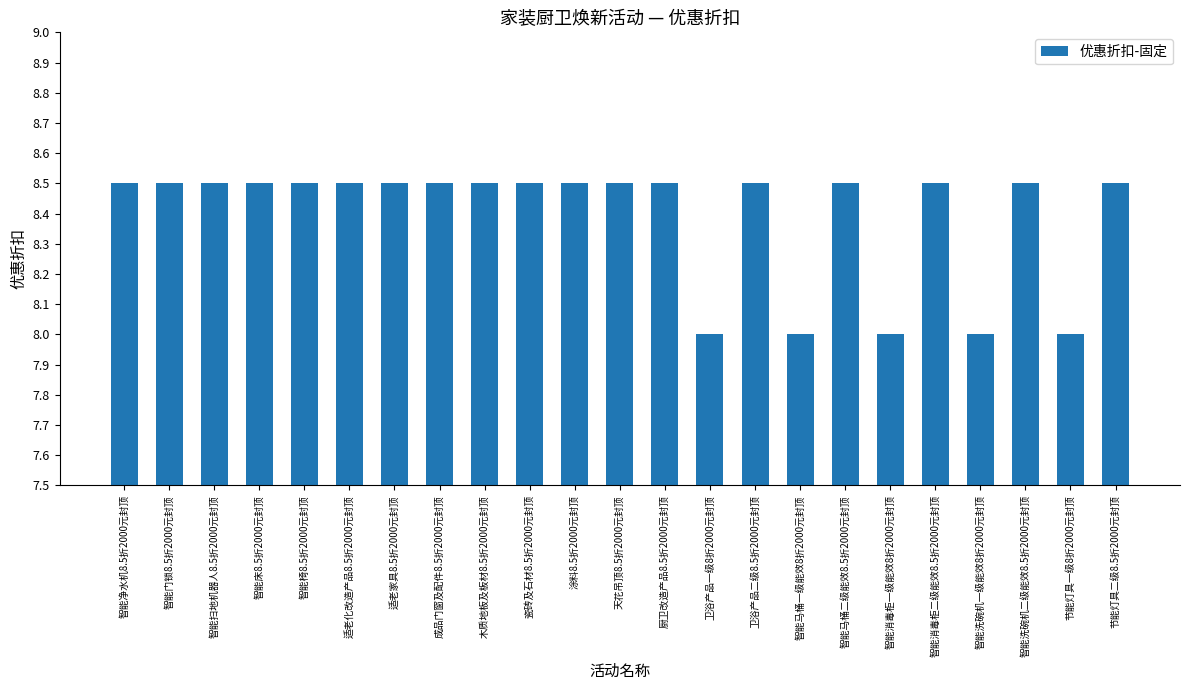

Between 智能洗碗机一级能效8折2000元封顶 and 卫浴产品二级8.5折2000元封顶, which is larger?

卫浴产品二级8.5折2000元封顶